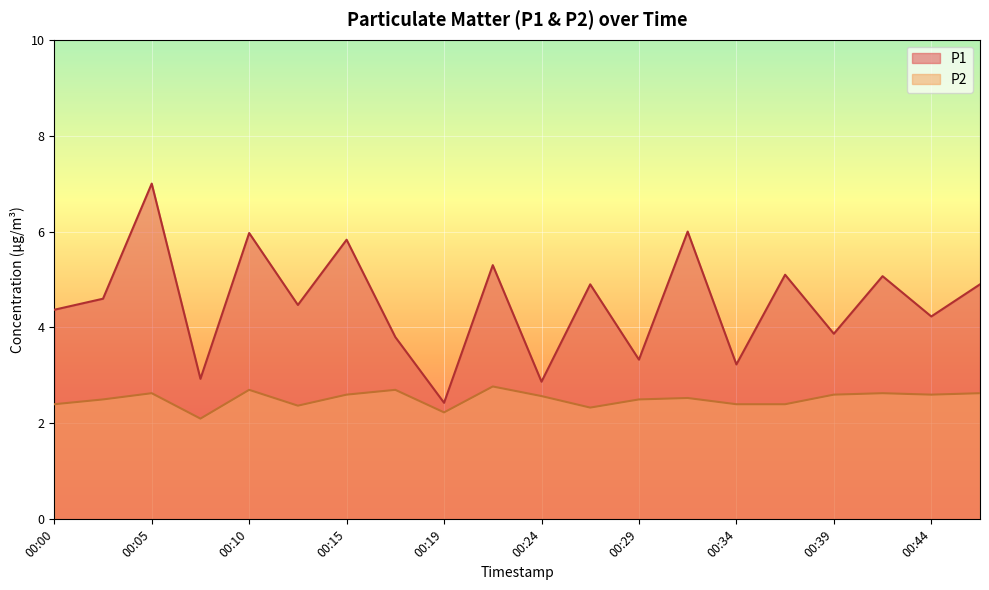

Which series has the largest total across all categories?

P1